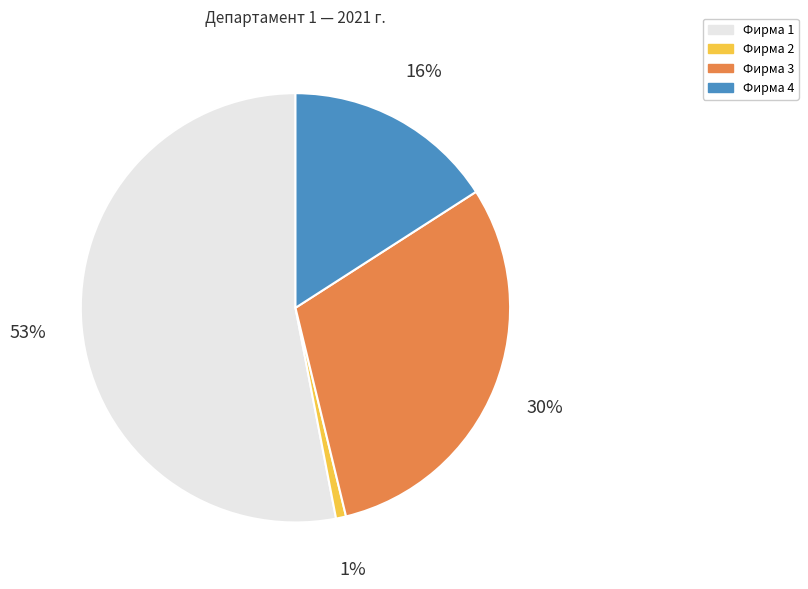

Which has a higher value, Фирма 2 or Фирма 3?

Фирма 3